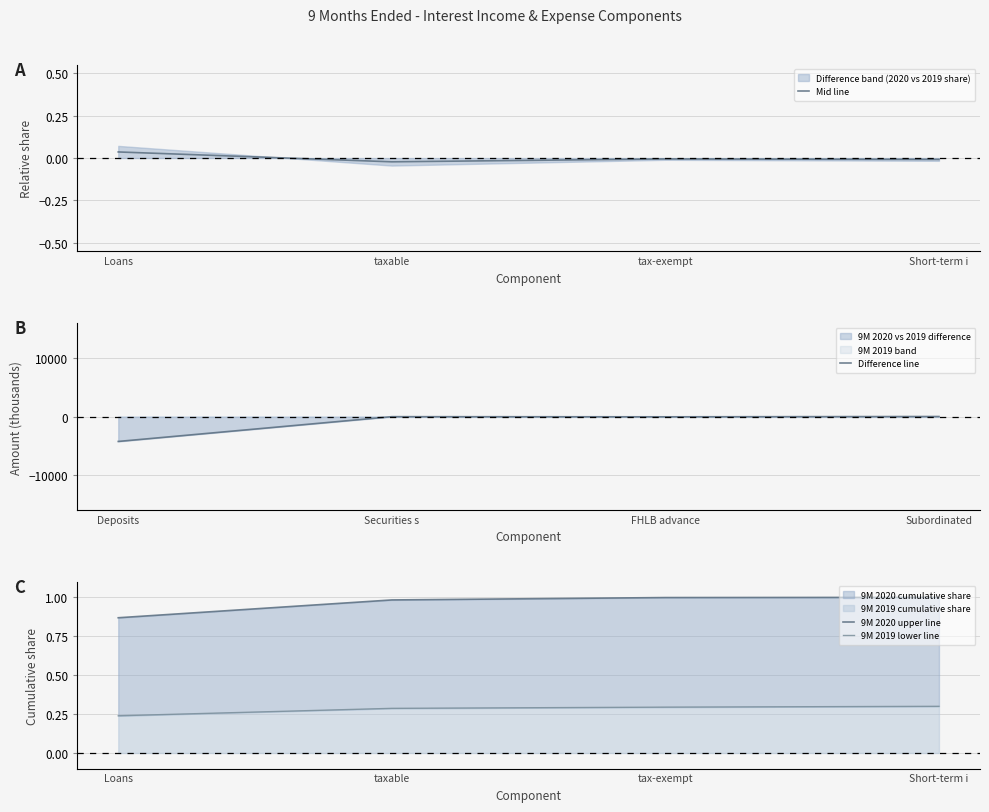

Does the chart display data point markers on the line(s)?

No